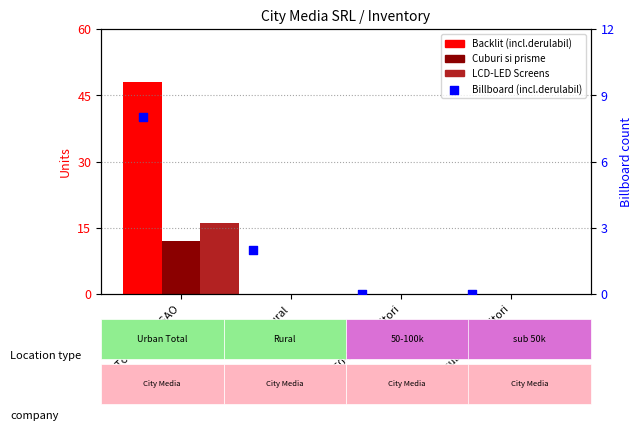

Which series reaches the minimum Y coordinate?

Backlit (incl.derulabil)